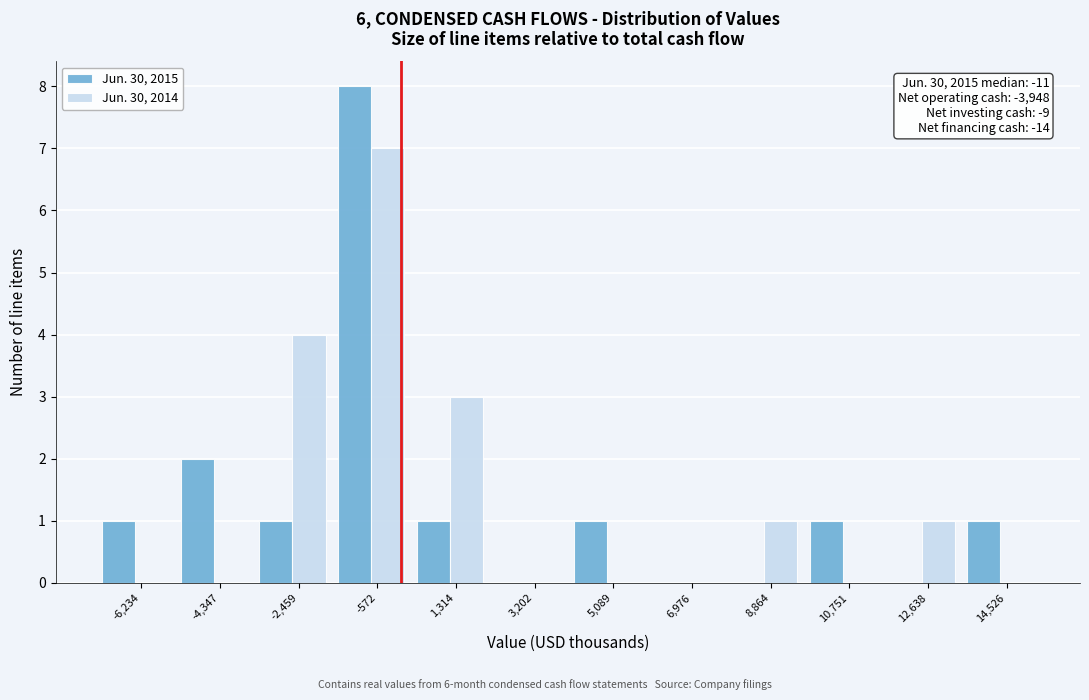

Reading left to right, what are all the values shown in this chart?

Jun. 30, 2015: -6,234=1	-4,347=2	-2,459=1	-572=8	1,314=1	3,202=0	5,089=1	6,976=0	8,864=0	10,751=1	12,638=0	14,526=1
Jun. 30, 2014: -6,234=0	-4,347=0	-2,459=4	-572=7	1,314=3	3,202=0	5,089=0	6,976=0	8,864=1	10,751=0	12,638=1	14,526=0